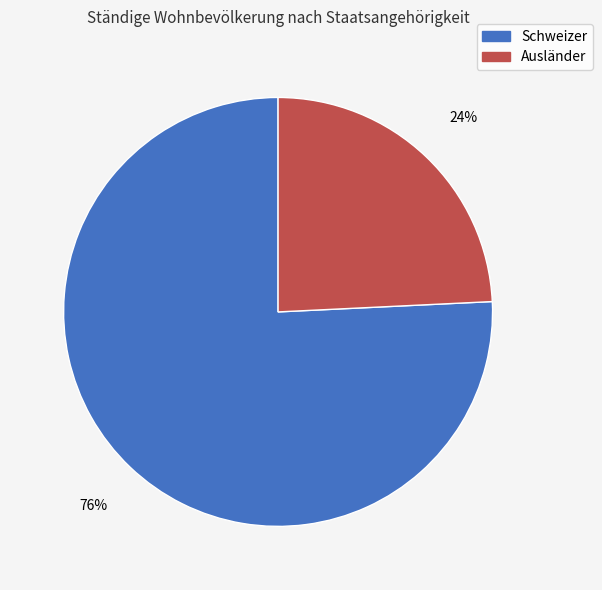

To the nearest percent, what percentage of the pie is Ausländer?

24%